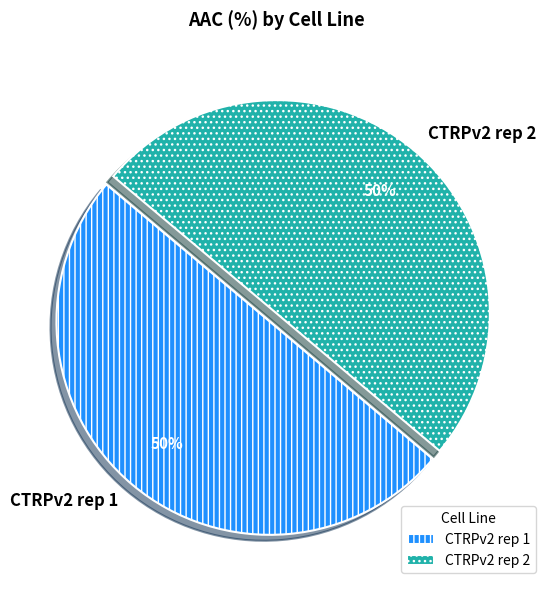

To the nearest percent, what portion does CTRPv2 rep 2 represent?

50%